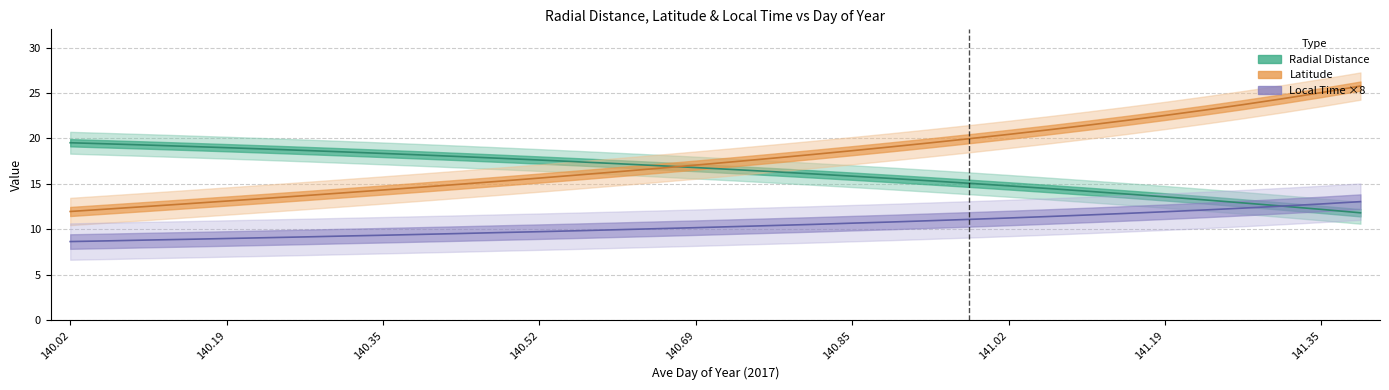

What is the approximate value of Radial Distance at 141.02?

14.8